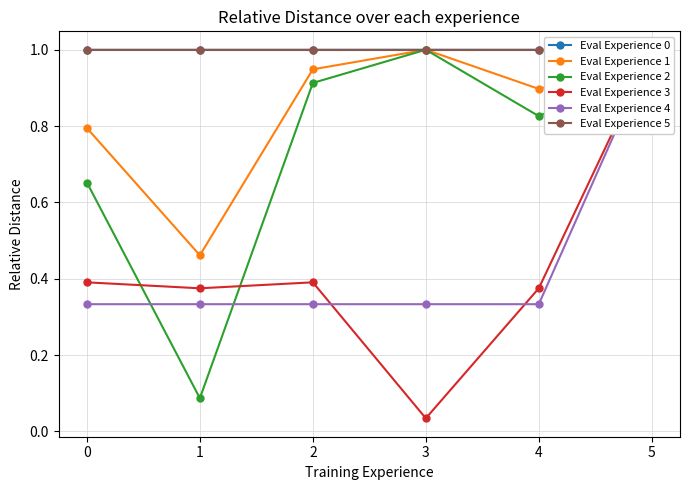

Rank the series at 1 from lowest to highest value.

Eval Experience 2, Eval Experience 4, Eval Experience 3, Eval Experience 1, Eval Experience 0, Eval Experience 5